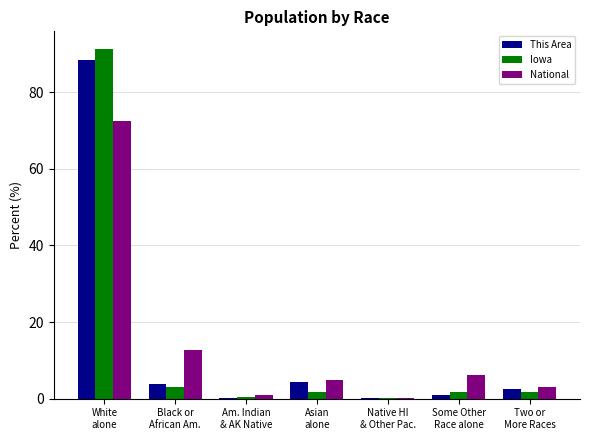

What is the sum of all Iowa values?

100.0